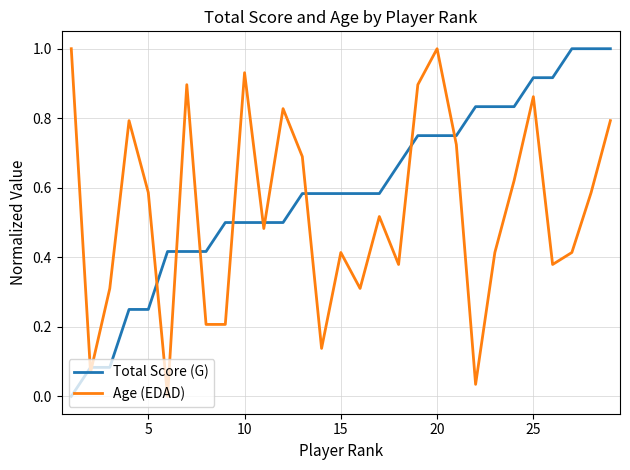

What is the sum of all Total Score (G) values?

17.1